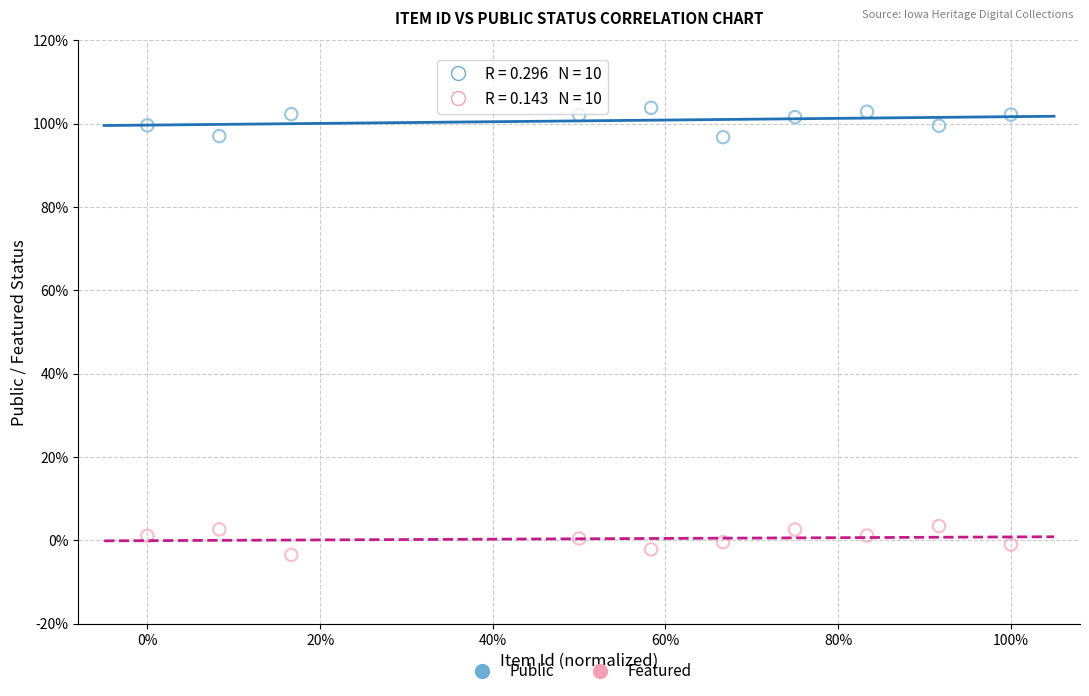

What is the X range (max minus min) for the scatter plot?

100.0